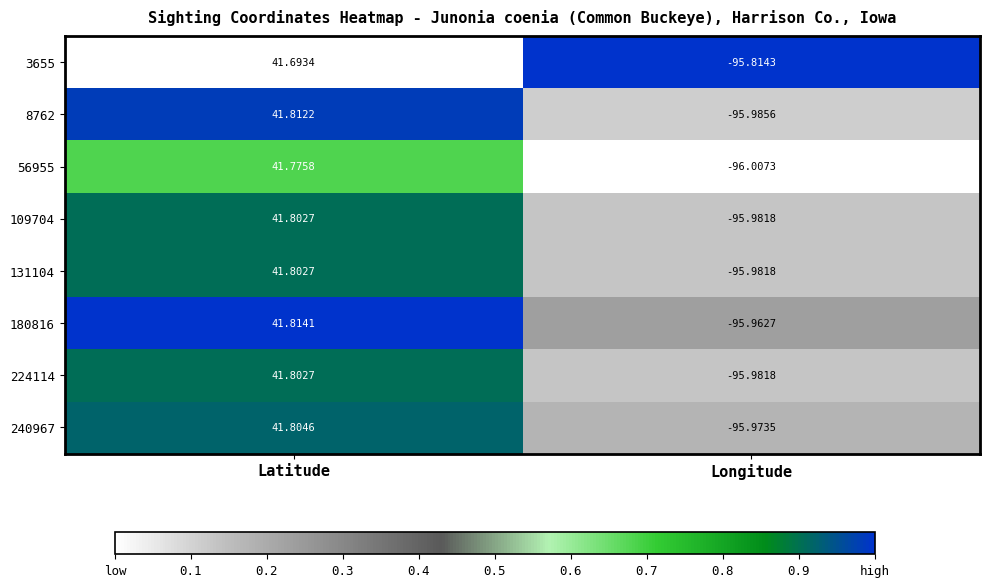

Which label corresponds to the smallest value in the chart?

Longitude